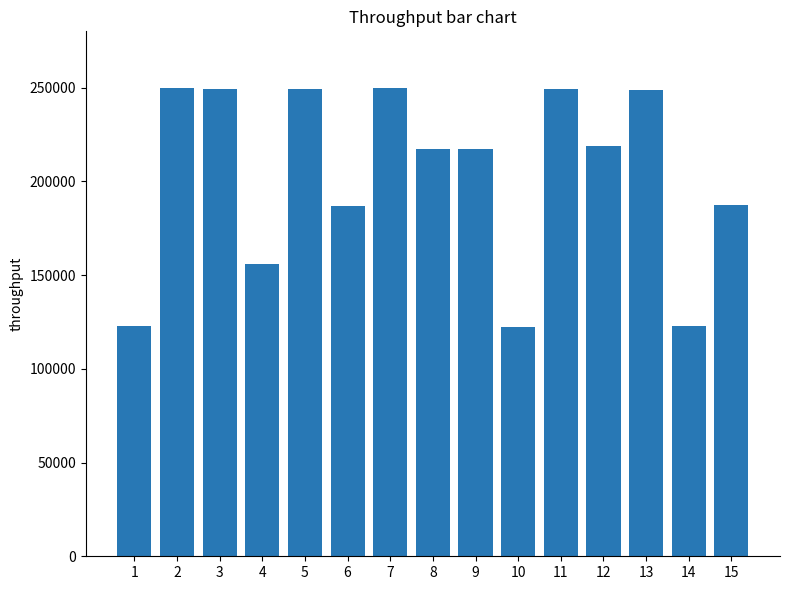

What is the minimum value shown in the chart?

122160